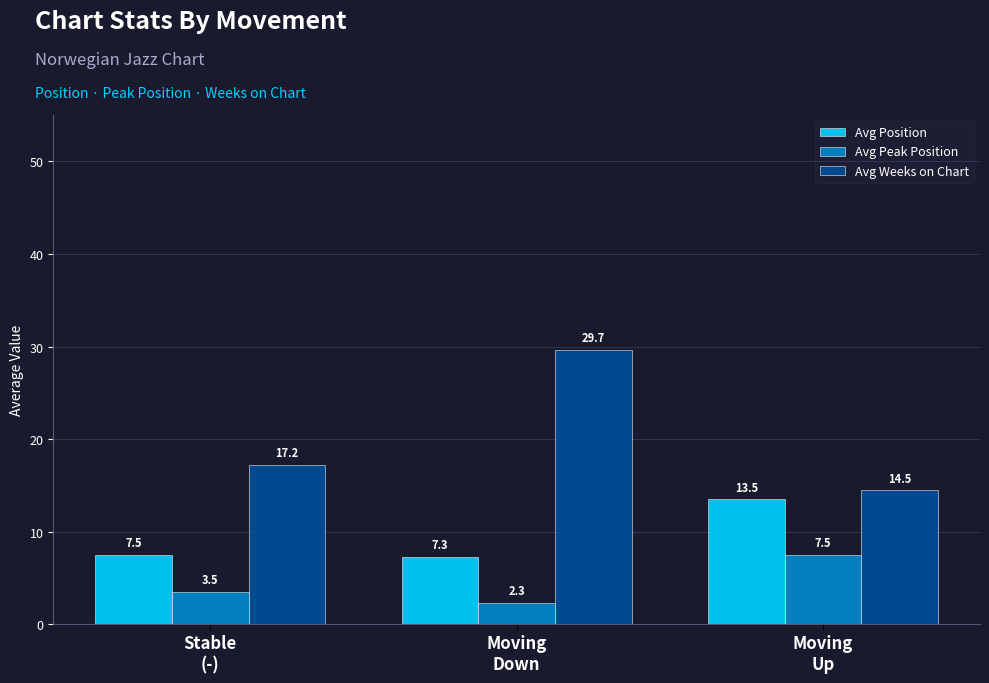

Which series has the largest total across all categories?

Avg Weeks on Chart